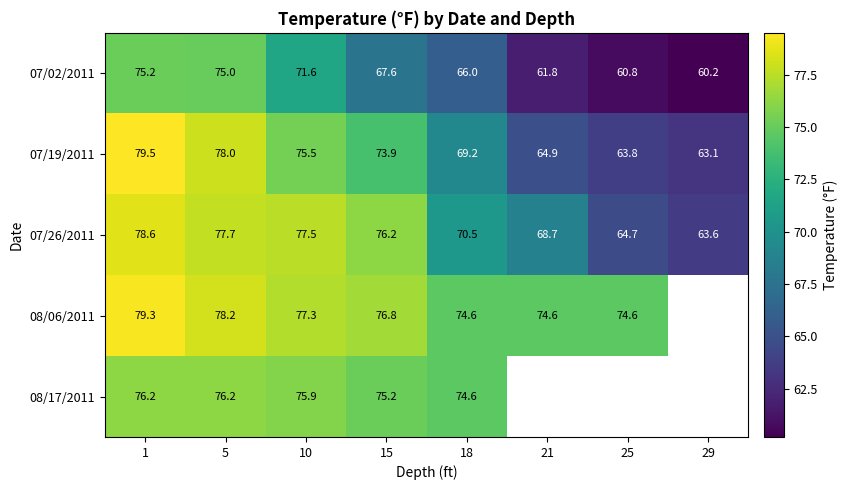

What is the difference between the highest and lowest values at 18?

8.6